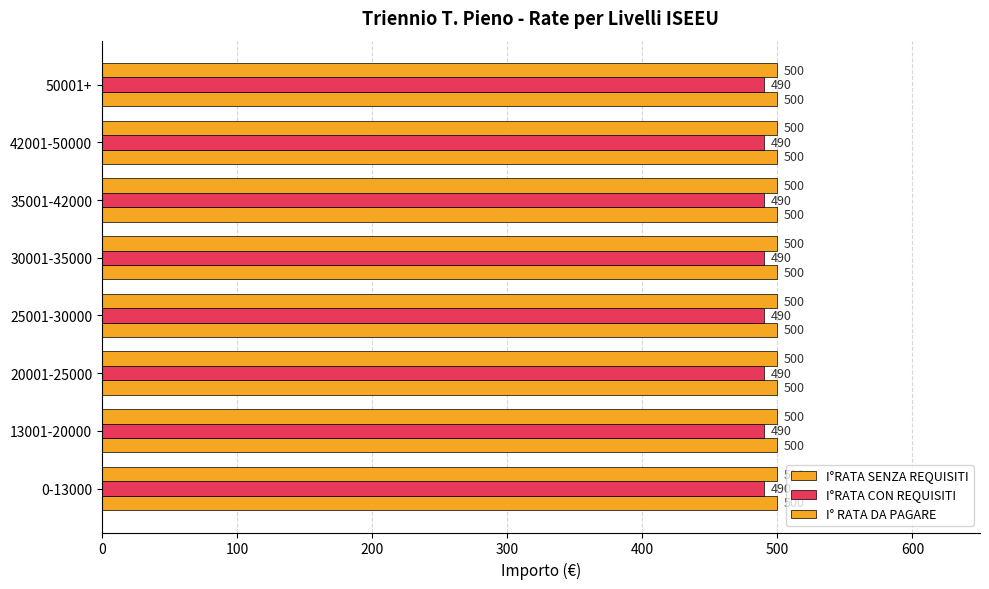

Count the number of categories in the chart.

8